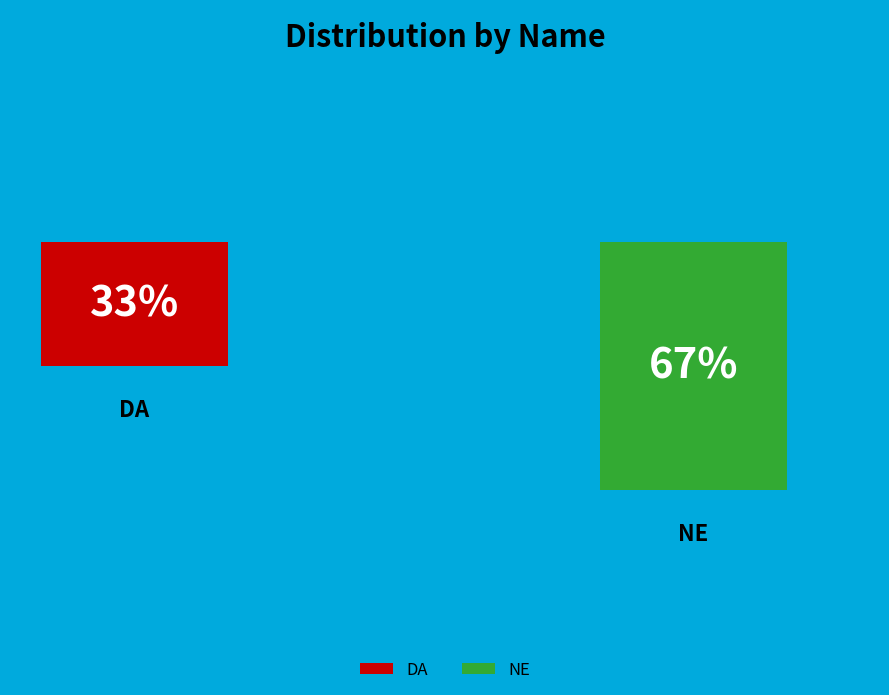

What is the total percentage of DA and NE?

100.0%